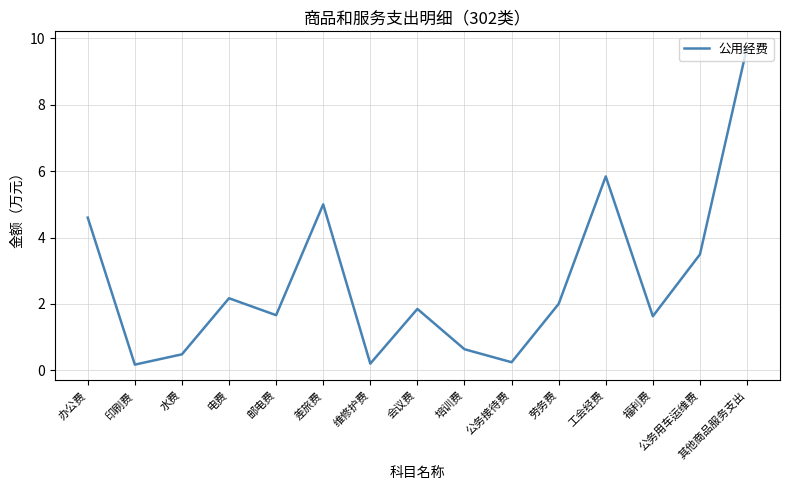

What is the maximum value shown in the chart?

9.7